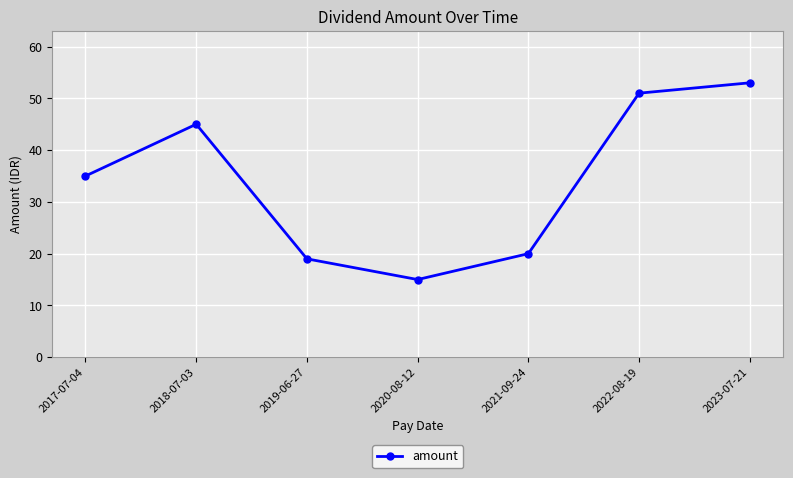

What is the difference between the values at 2018-07-03 and 2017-07-04?

10